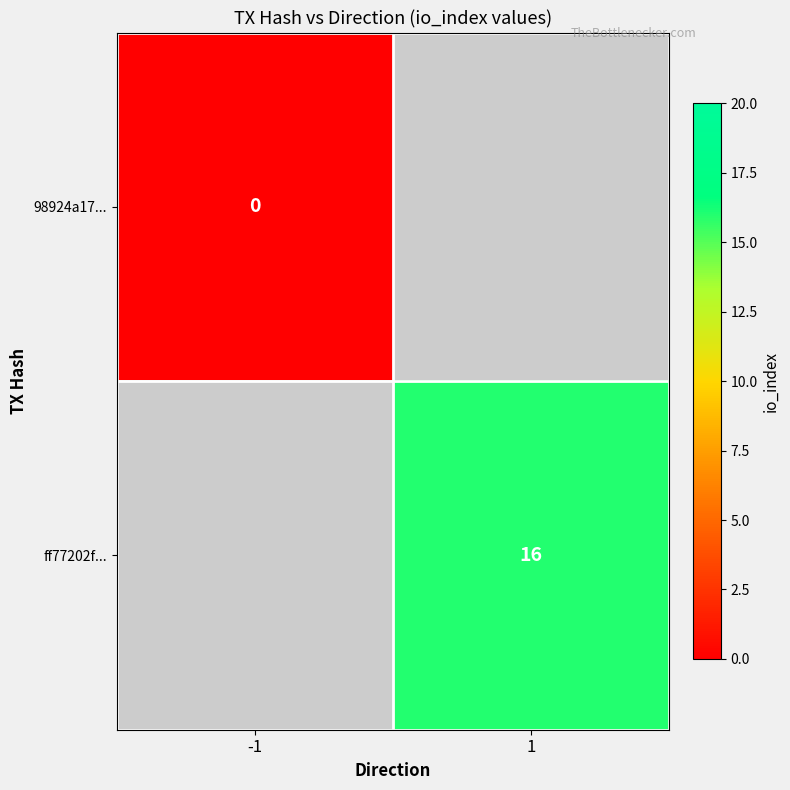

How many data points does each series have?

2